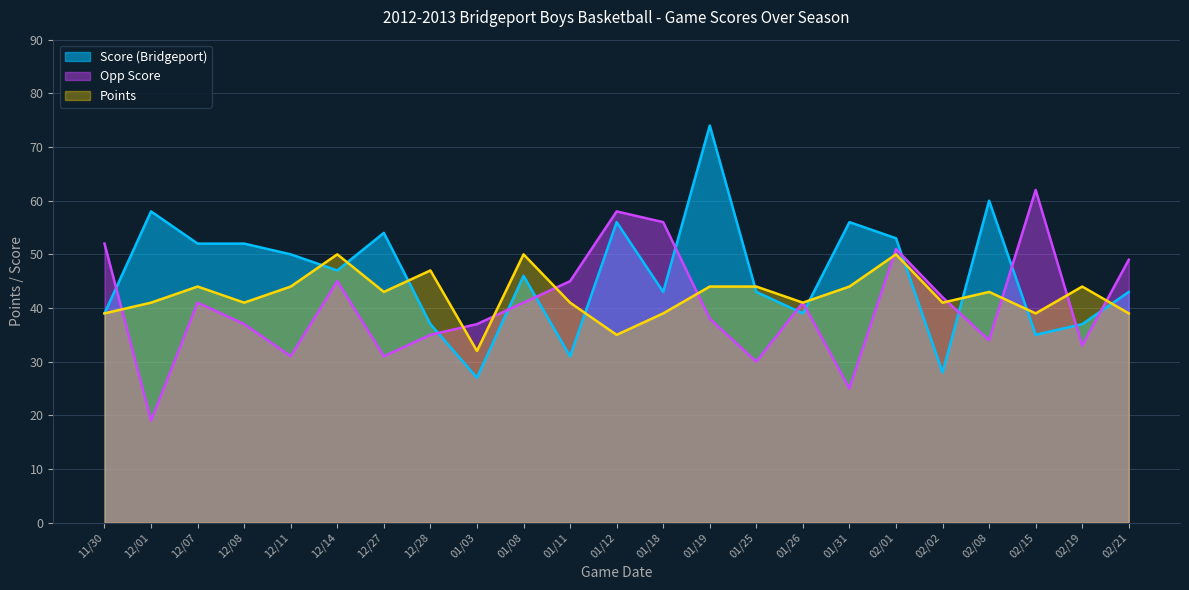

Between 02/08 and 01/26, which is larger?

02/08